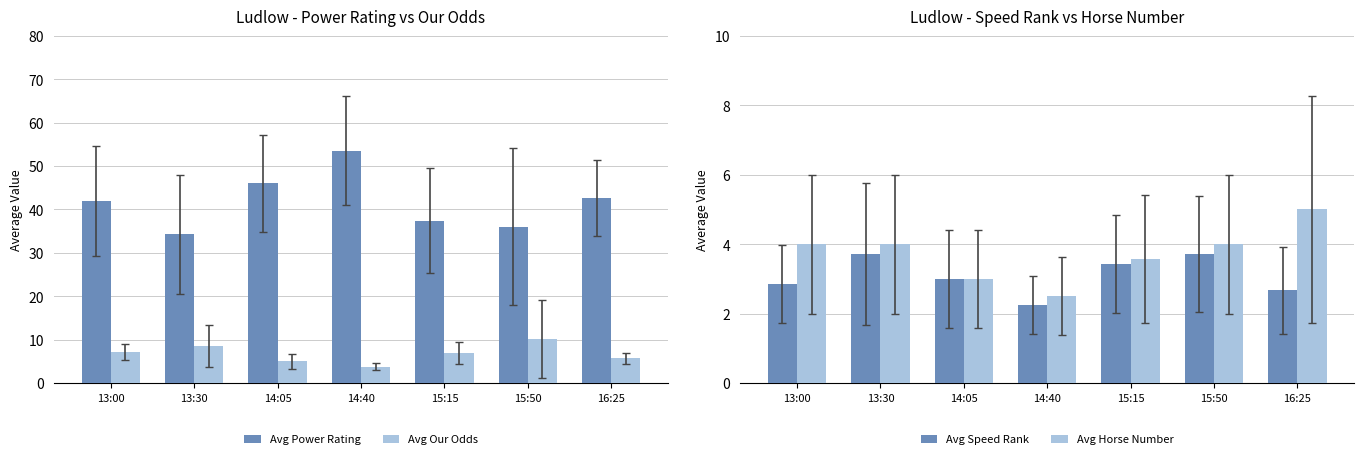

How many data points in Avg Power Rating are above 41?

4